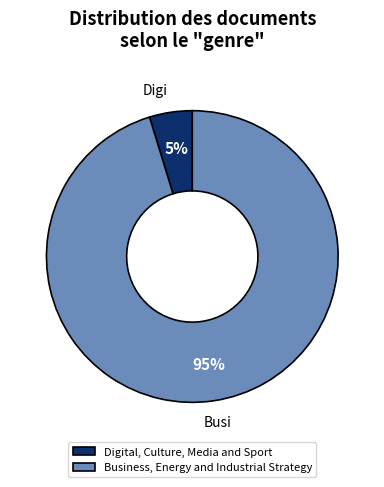

Do Business, Energy and Industrial Strategy and Digital, Culture, Media and Sport together represent more than half of the pie?

Yes